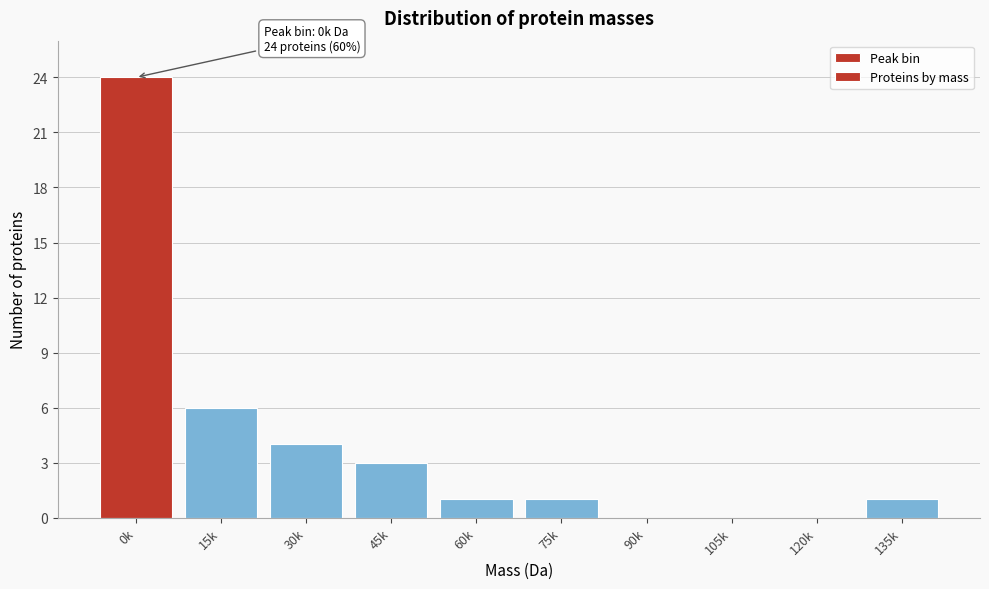

Reading left to right, list all the values displayed in this chart.

0k=24	15k=6	30k=4	45k=3	60k=1	75k=1	90k=0	105k=0	120k=0	135k=1